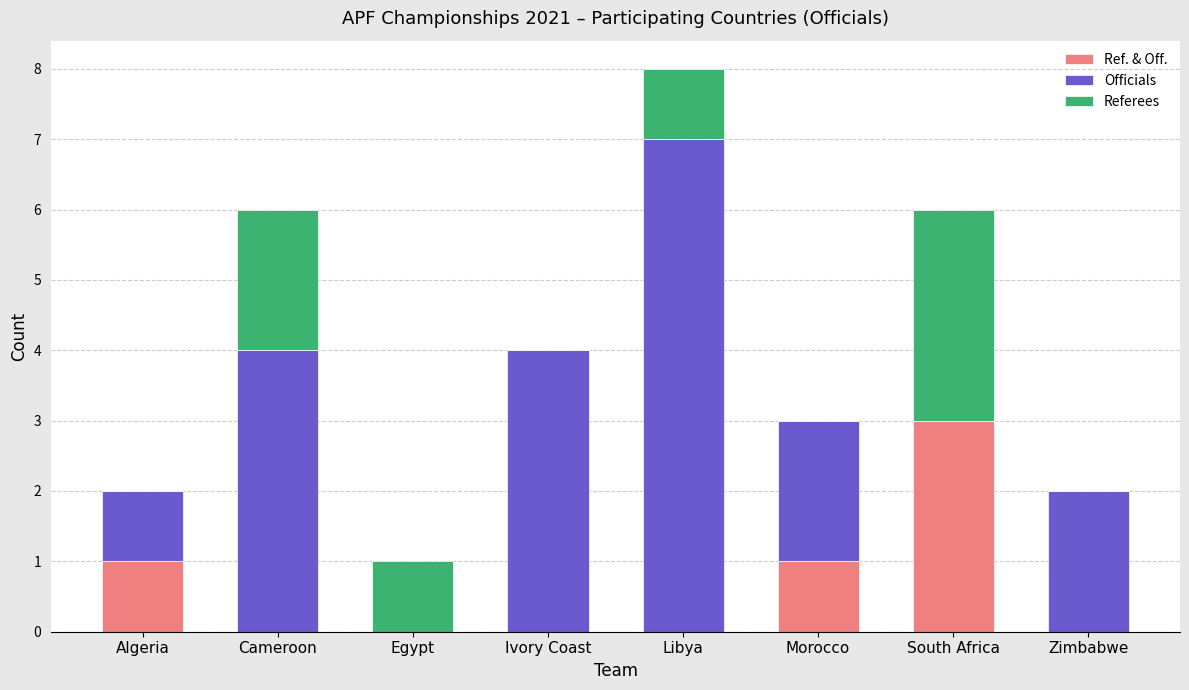

The value of Ref. & Off. at Egypt is 0. True or false?

True